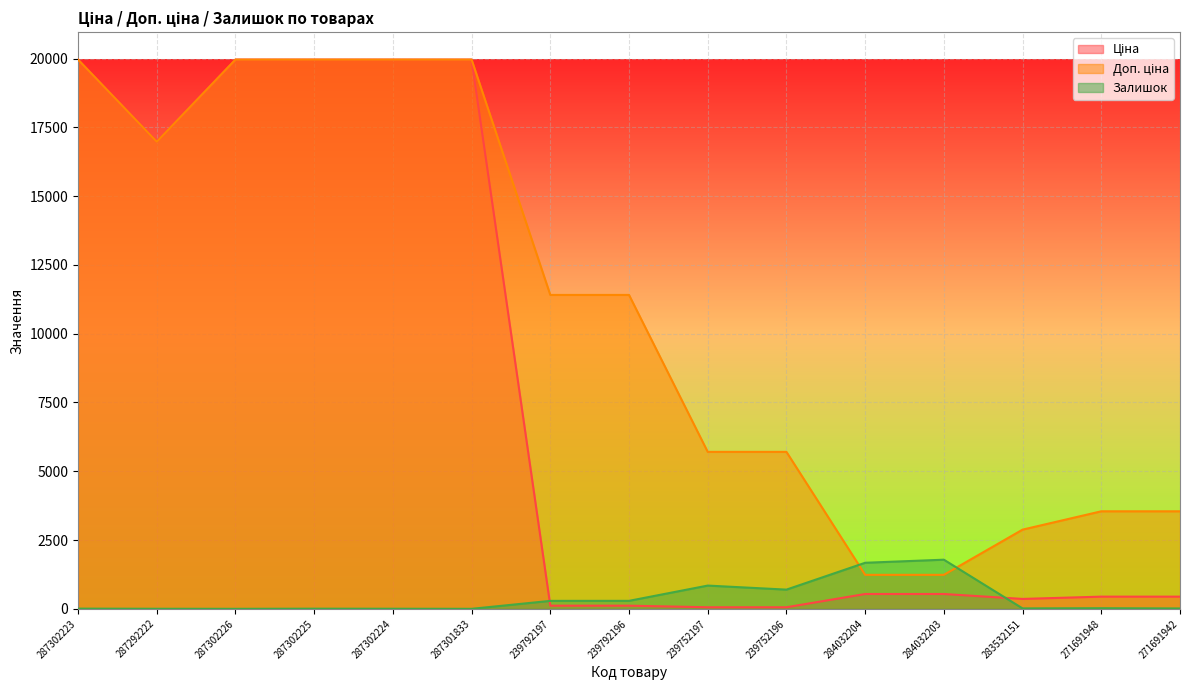

What are all the series names shown in the legend?

Ціна, Доп. ціна, Залишок